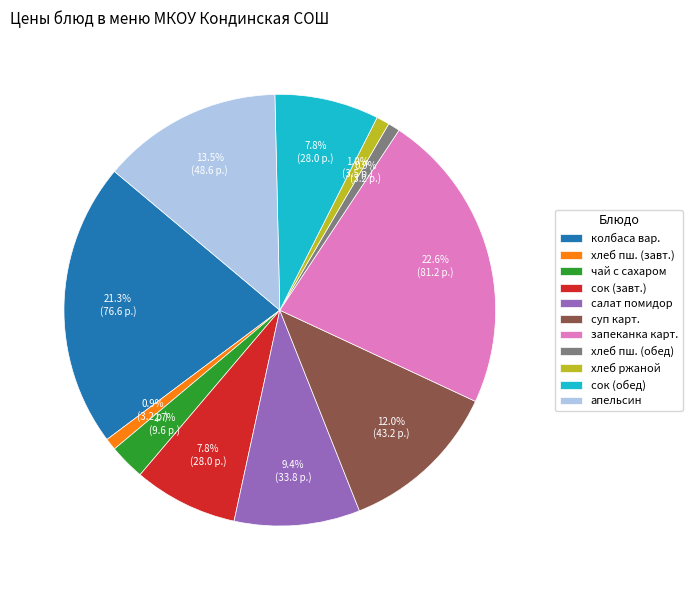

What is the largest slice in the pie chart?

запеканка карт.